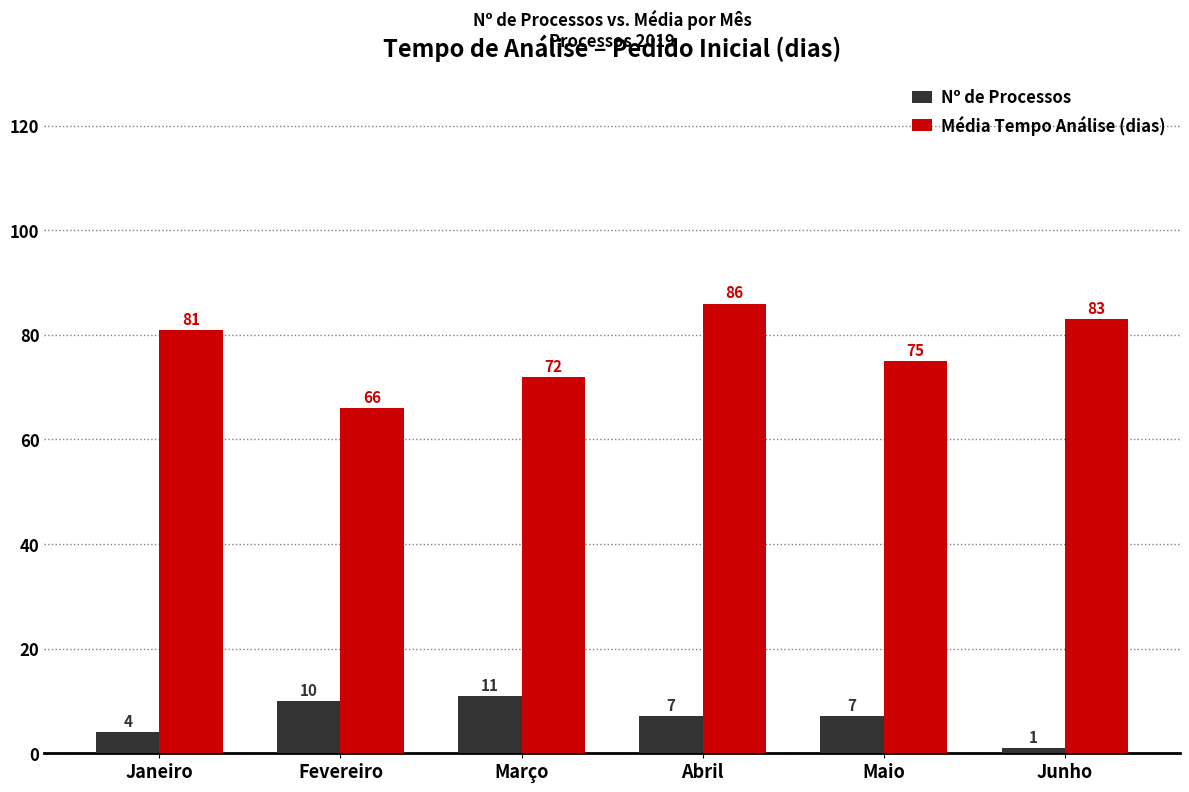

List the series in order of their overall mean, lowest first.

Nº de Processos, Média Tempo Análise (dias)